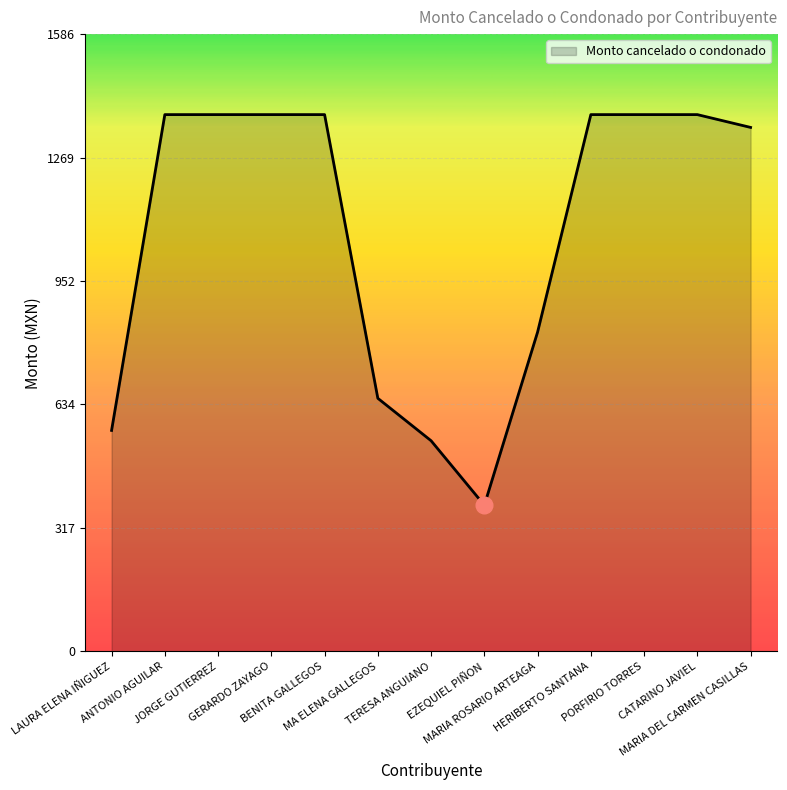

What is the approximate value at CATARINO JAVIEL?

1380.0